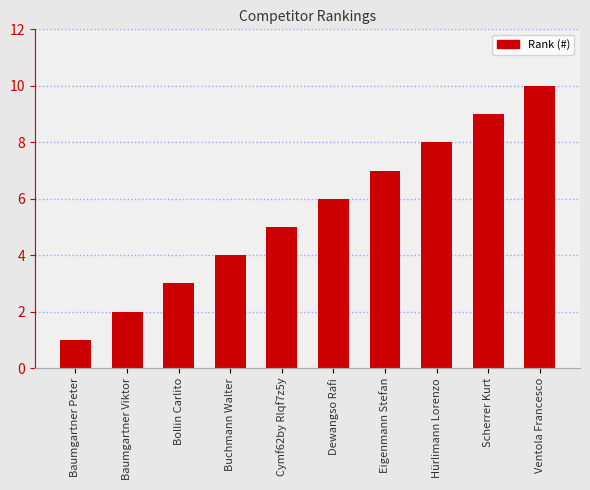

The chart shows a value of 2 at Buchmann Walter. True or false?

False